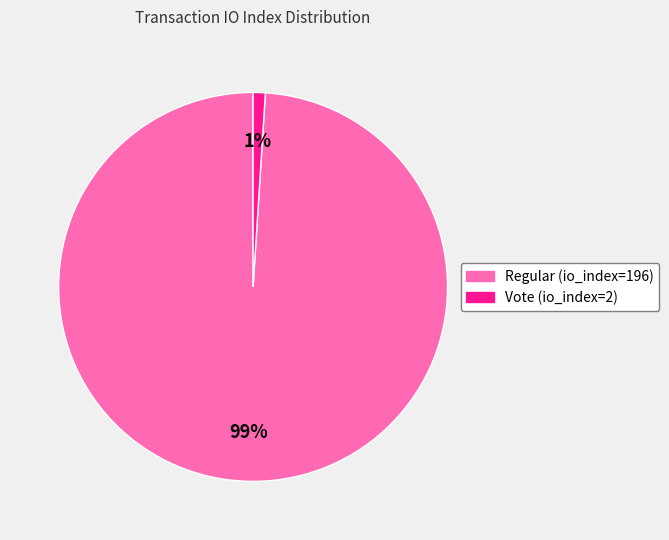

Between Vote (io_index=2) and Regular (io_index=196), which is larger?

Regular (io_index=196)